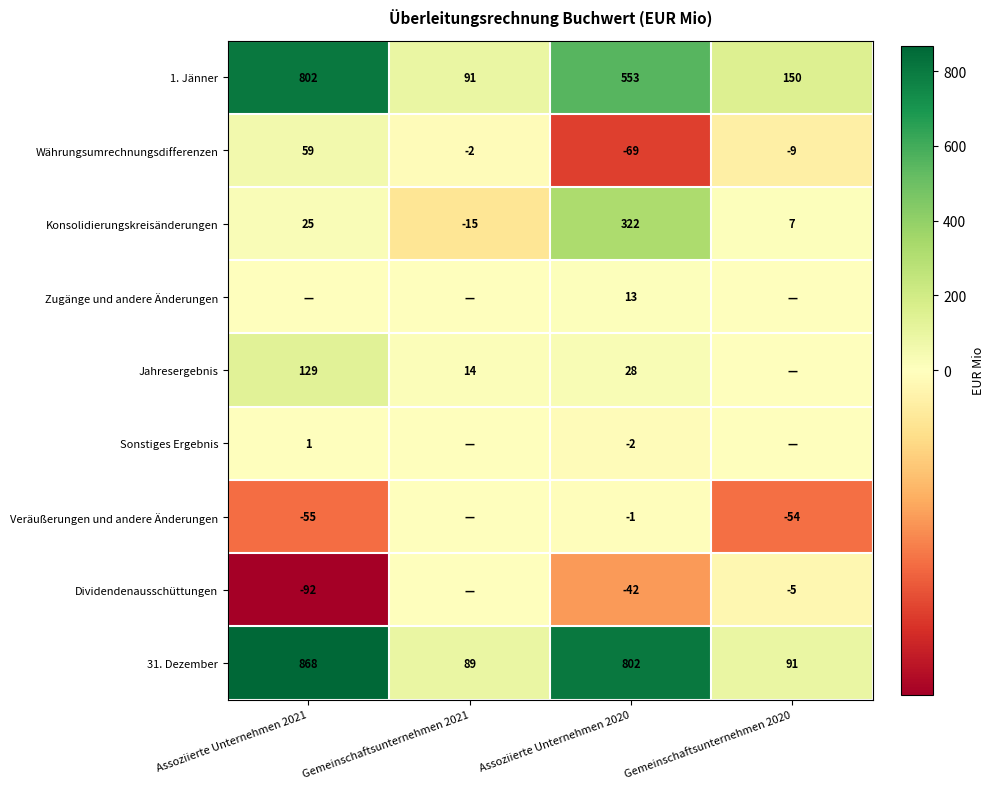

Between Assoziierte Unternehmen 2020 and Assoziierte Unternehmen 2021, which is larger?

Assoziierte Unternehmen 2021